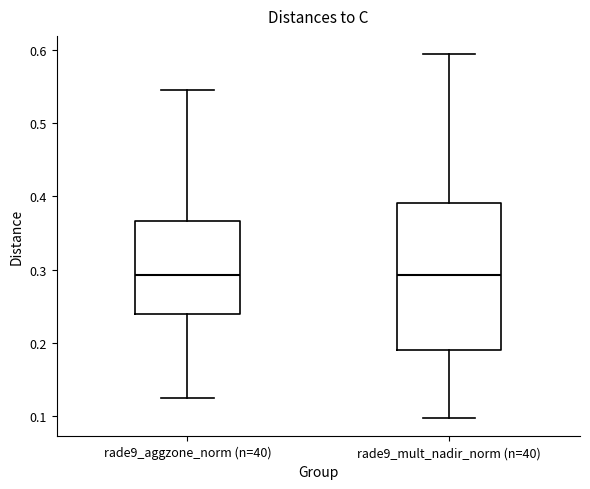

Where is the upper edge of the box for rade9_mult_nadir_norm (n=40) on the y-axis? The values are not printed on the chart, so give them approximately, as read against the axis.

0.39